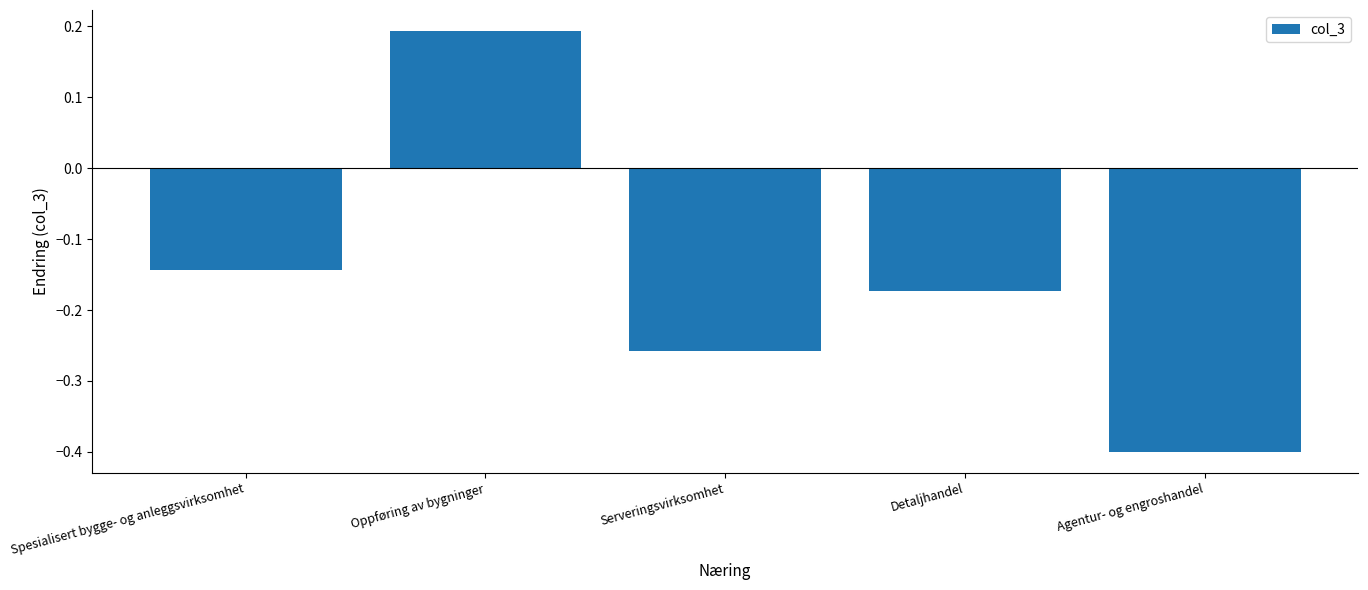

What is the label of the 3rd bar from the right?

Serveringsvirksomhet